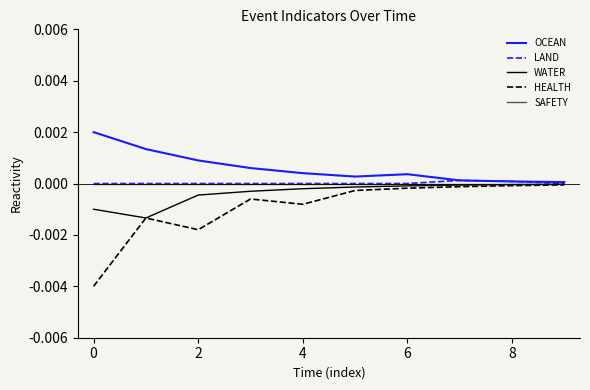

Which series has the widest spread of values?

HEALTH